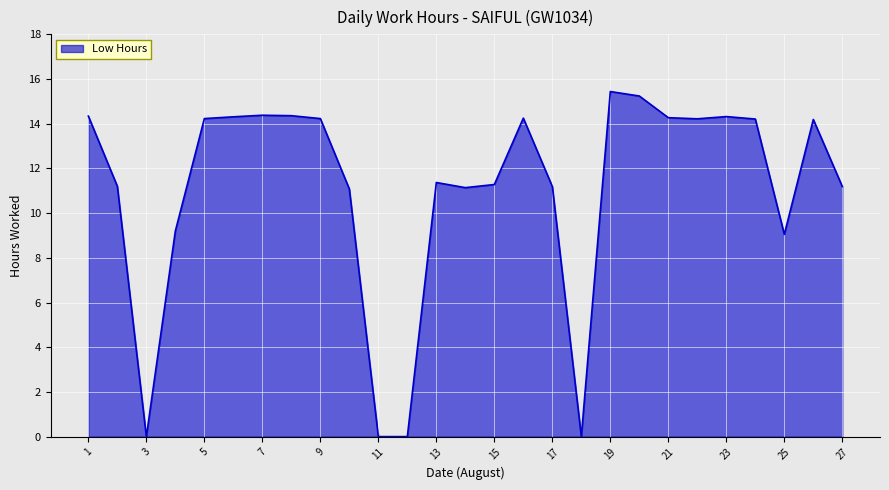

What is the greatest value displayed?

15.4